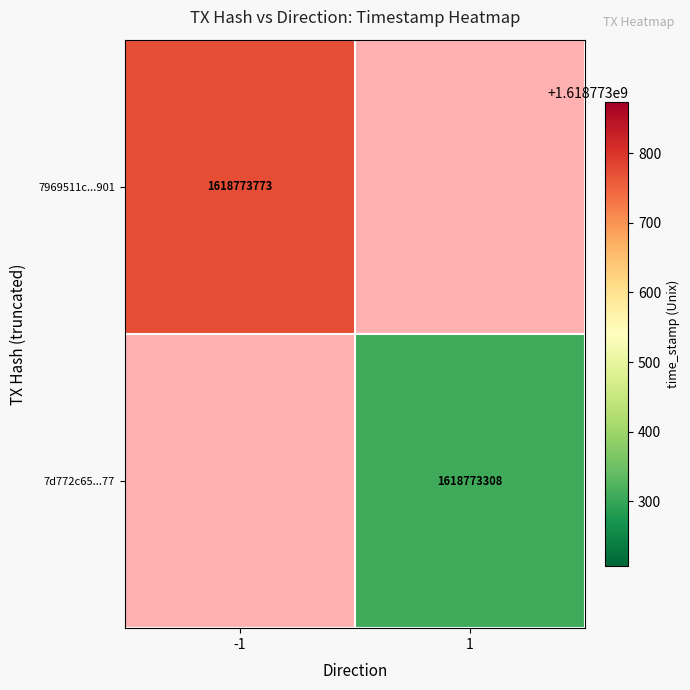

What is the maximum value shown in the chart?

1618773773